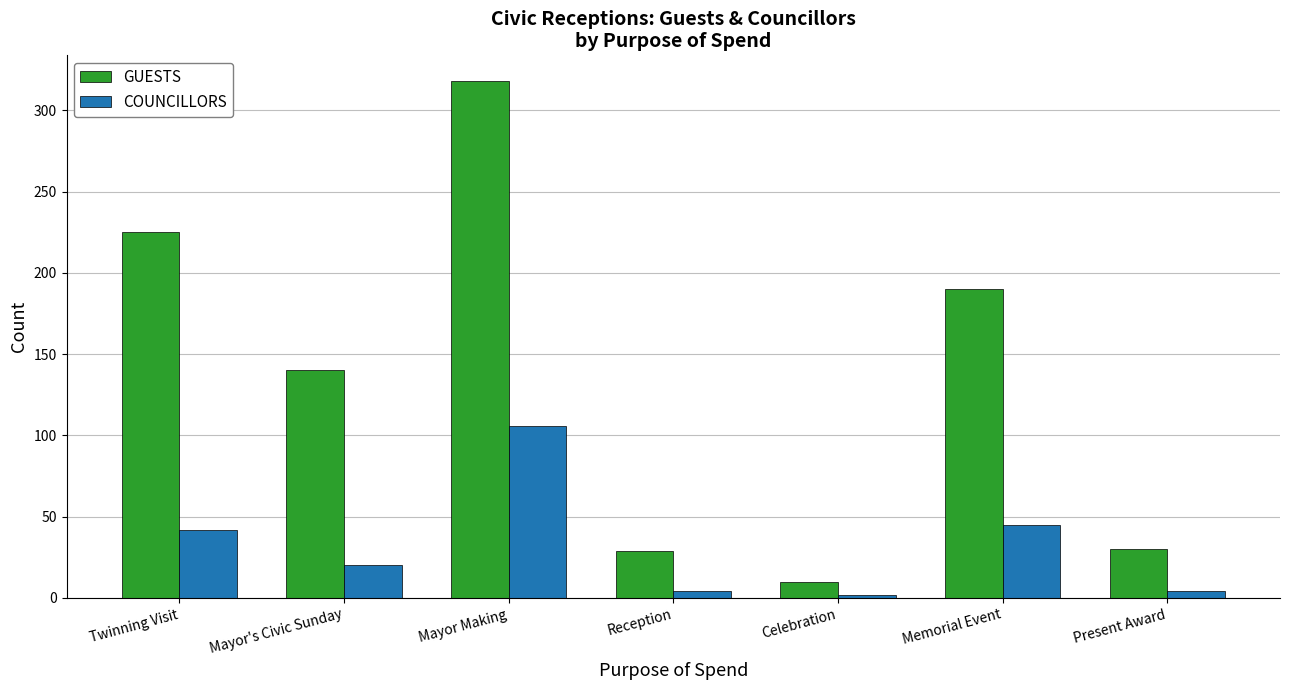

What is the label of the 2nd bar from the left?

Mayor's Civic Sunday